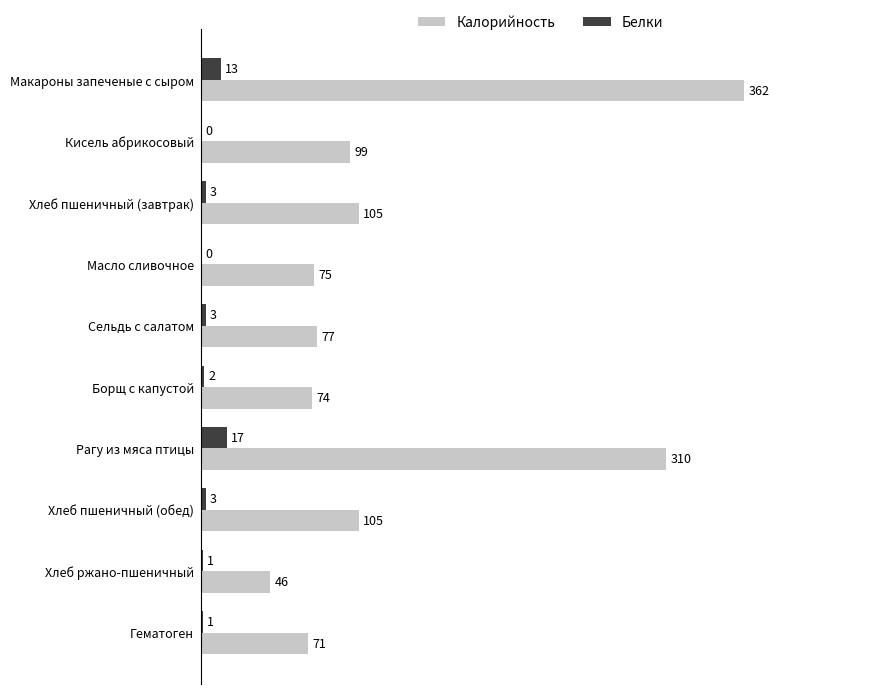

True or false: Белки has a value of 3 at Хлеб пшеничный (завтрак).

True